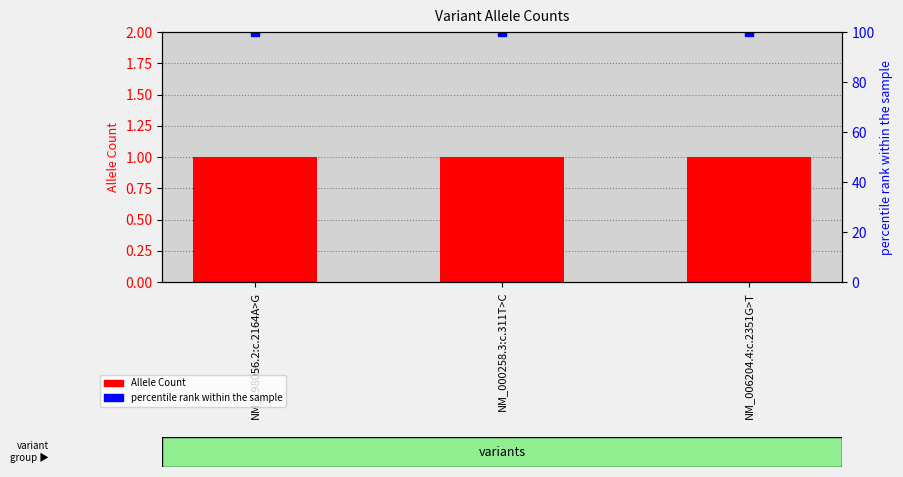

Is it true that percentile rank within the sample equals 100 at NM_006204.4:c.2351G>T?

True